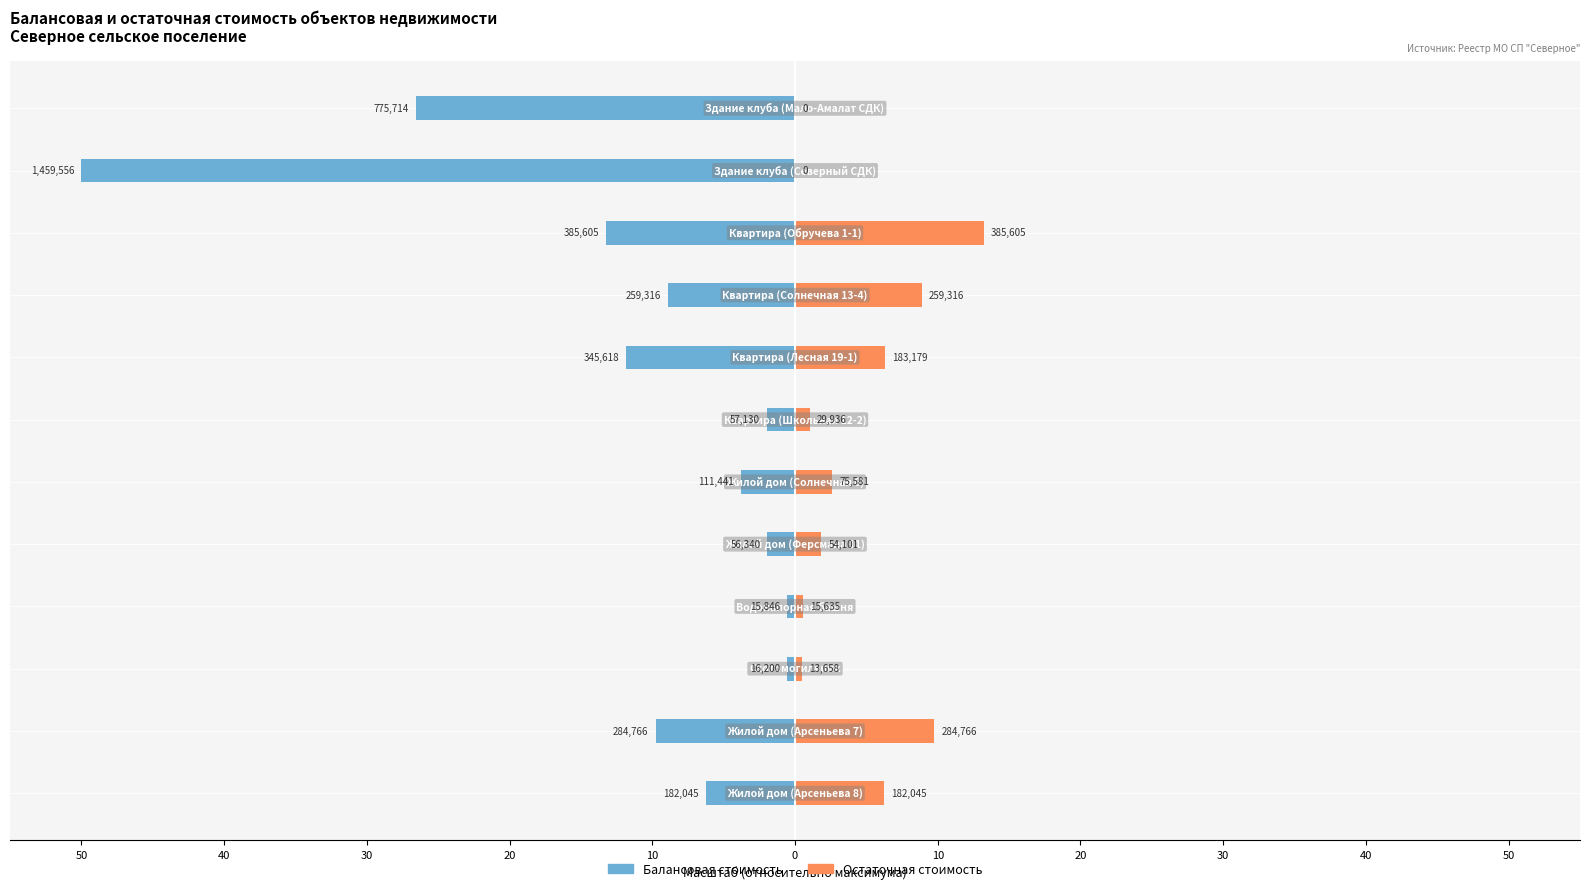

What is the maximum value for Остаточная стоимость?

13.2